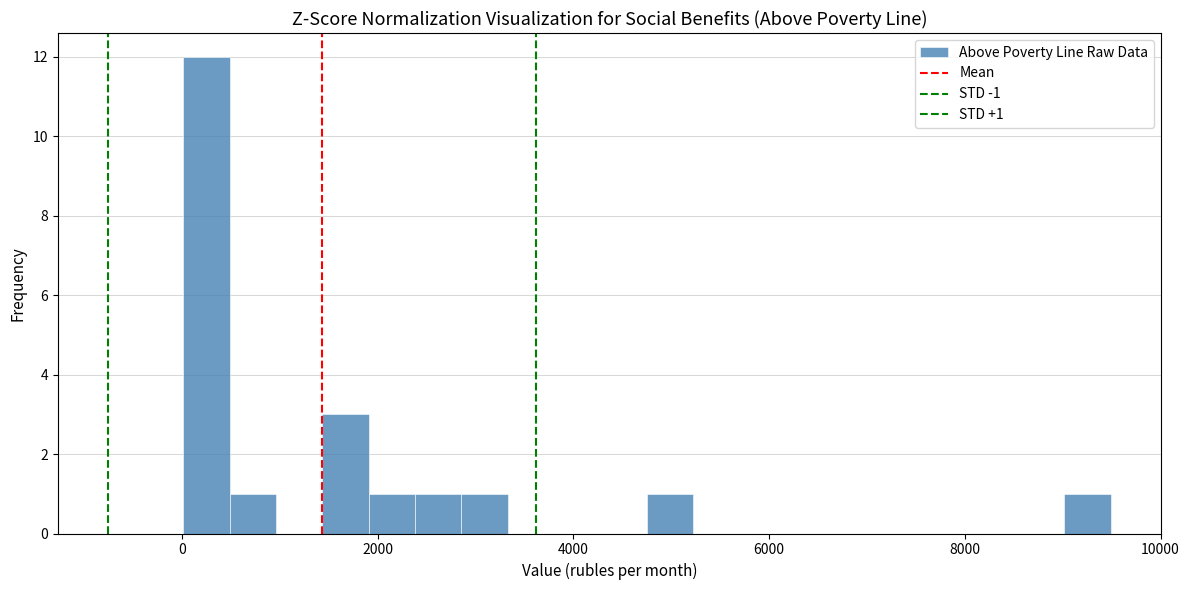

Read against the x-axis, roughly where is the centre of the tallest bar?

200